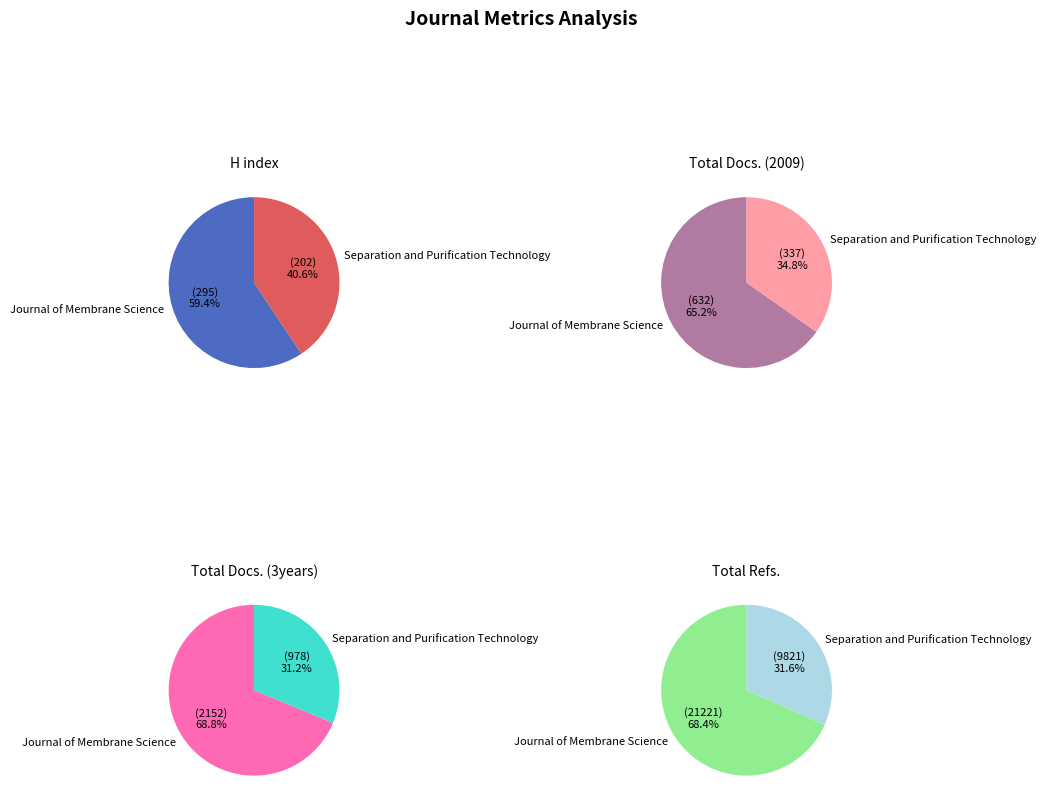

To the nearest percent, what portion does Separation and Purification Technology represent?

41%